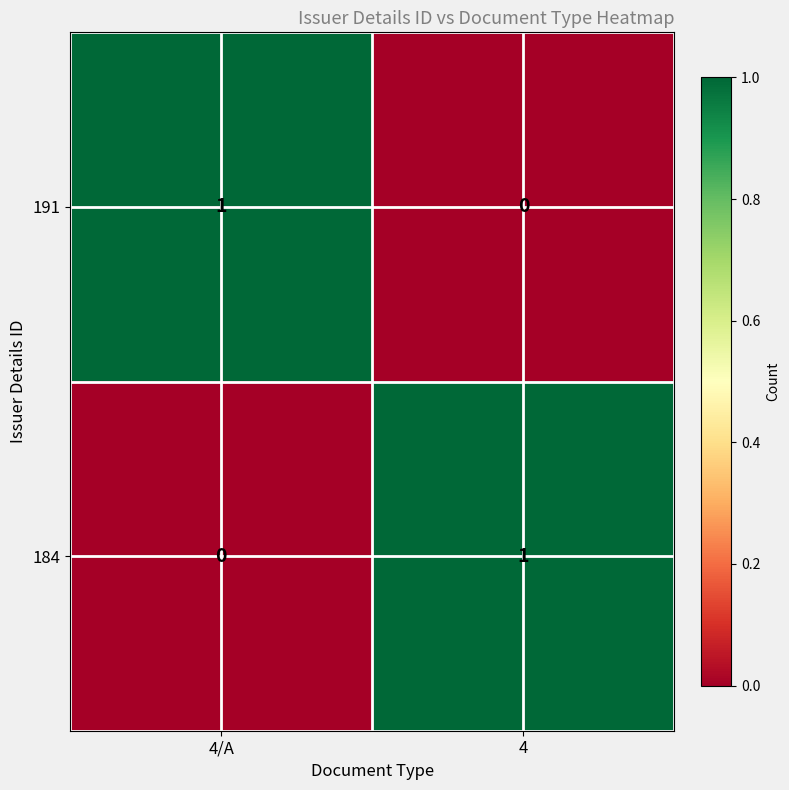

List the labels in order of 191 value, smallest first.

4, 4/A